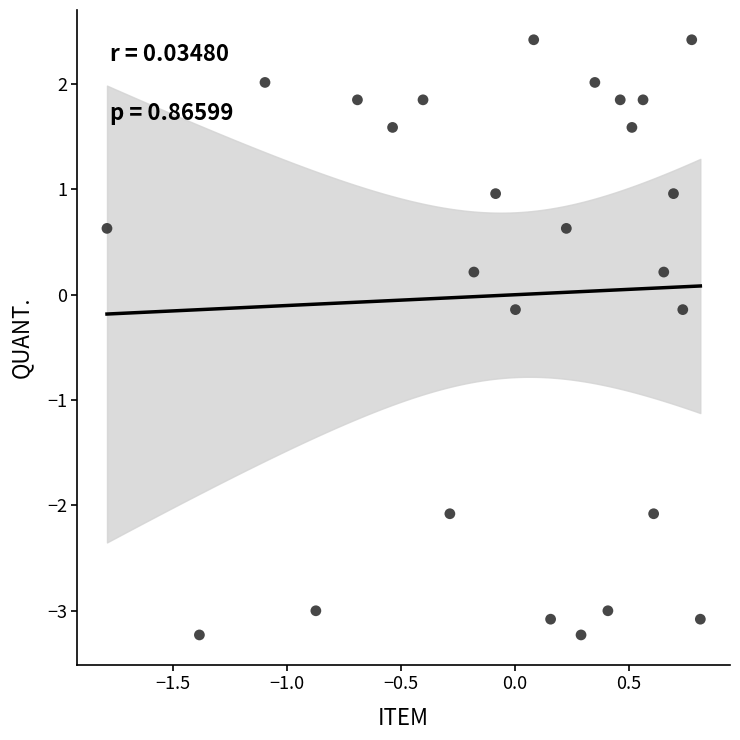

What is the range of Y values (max minus min)?

5.7